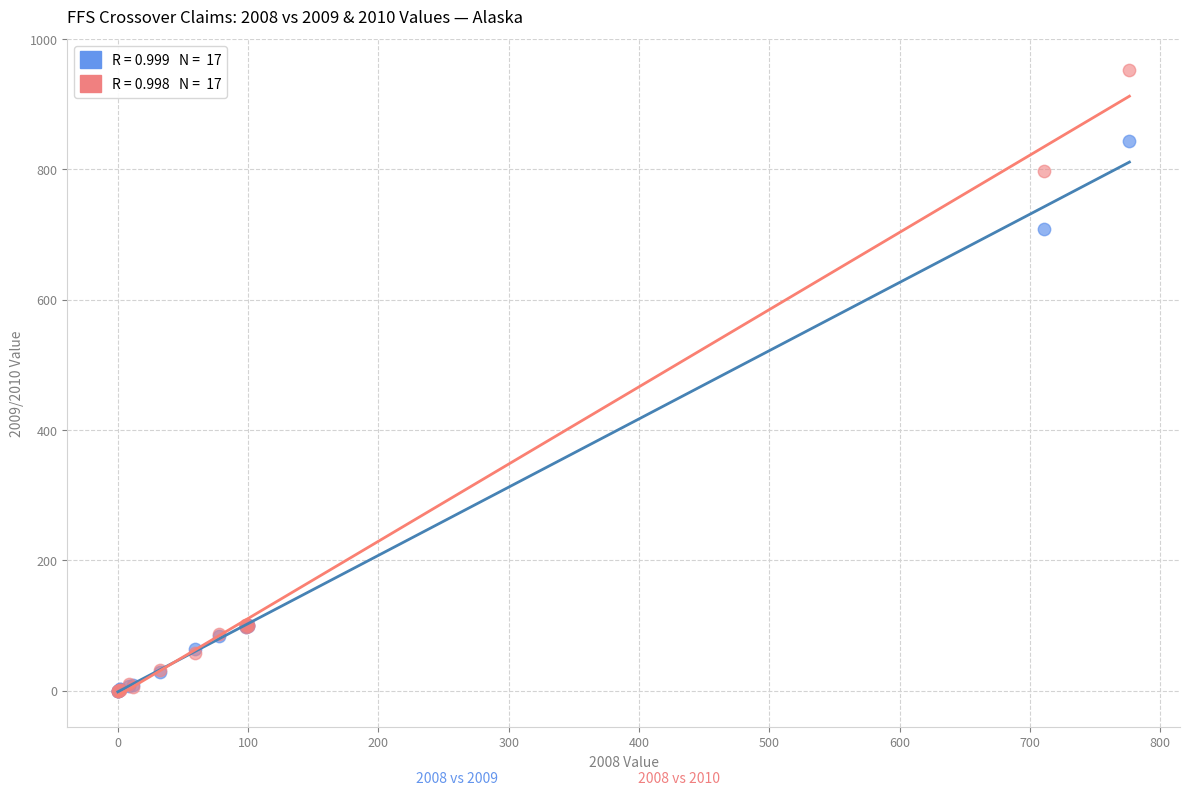

Across all series, what Y value is closest to 476?

709.0